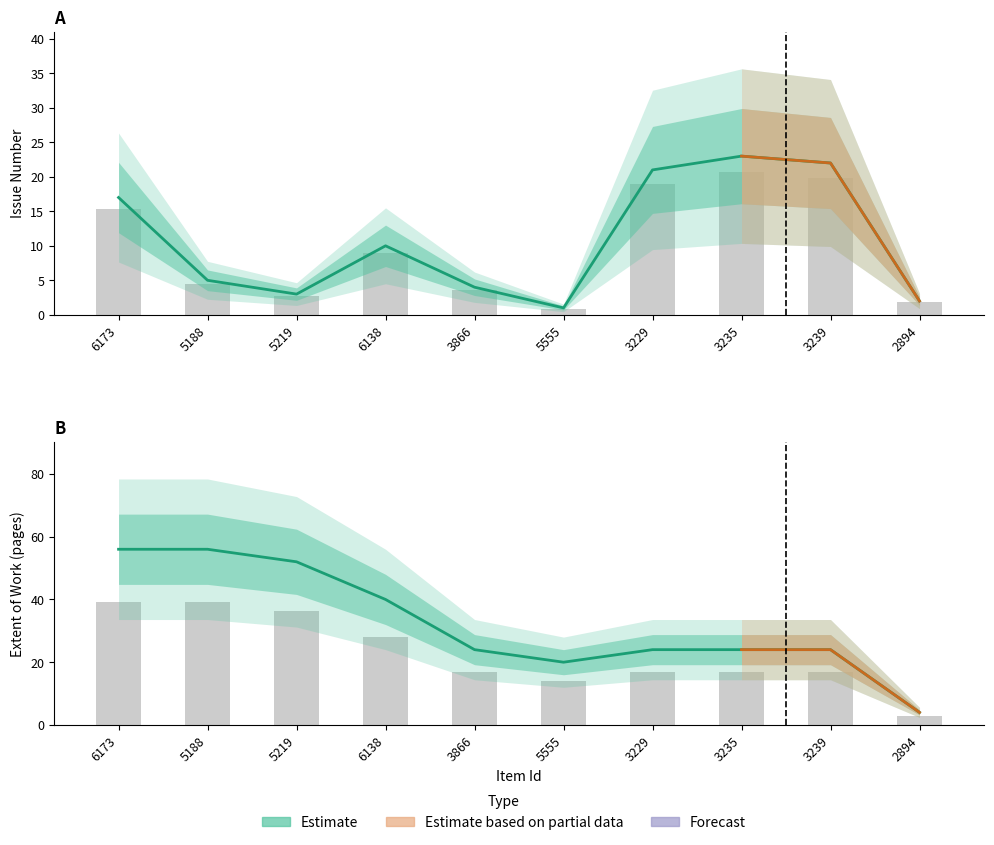

What is the minimum value for Issue?

1